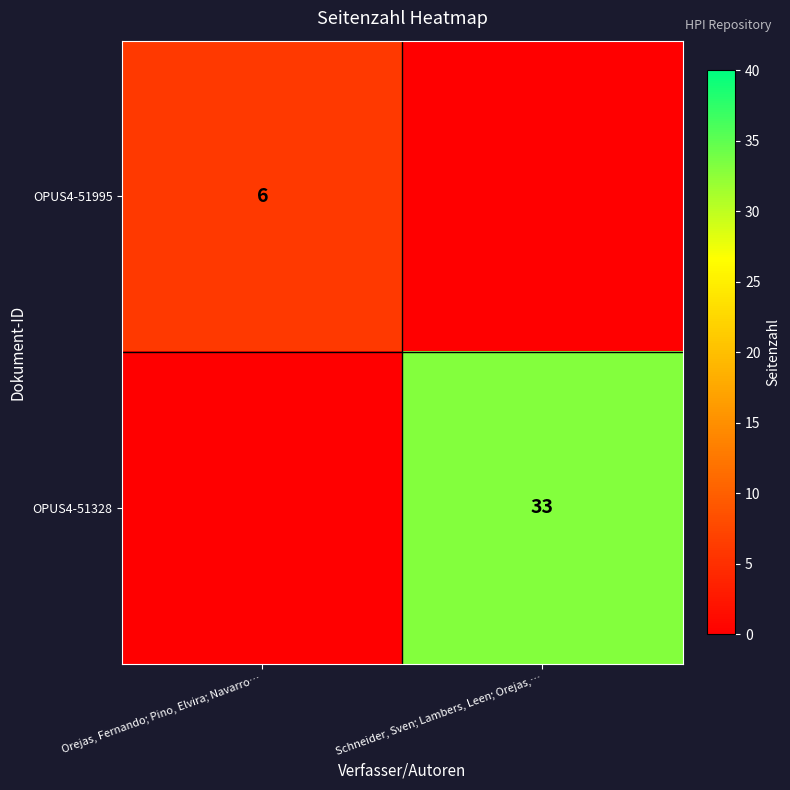

The value of OPUS4-51995 at Orejas, Fernando; Pino, Elvira; Navarro… is 6. True or false?

True